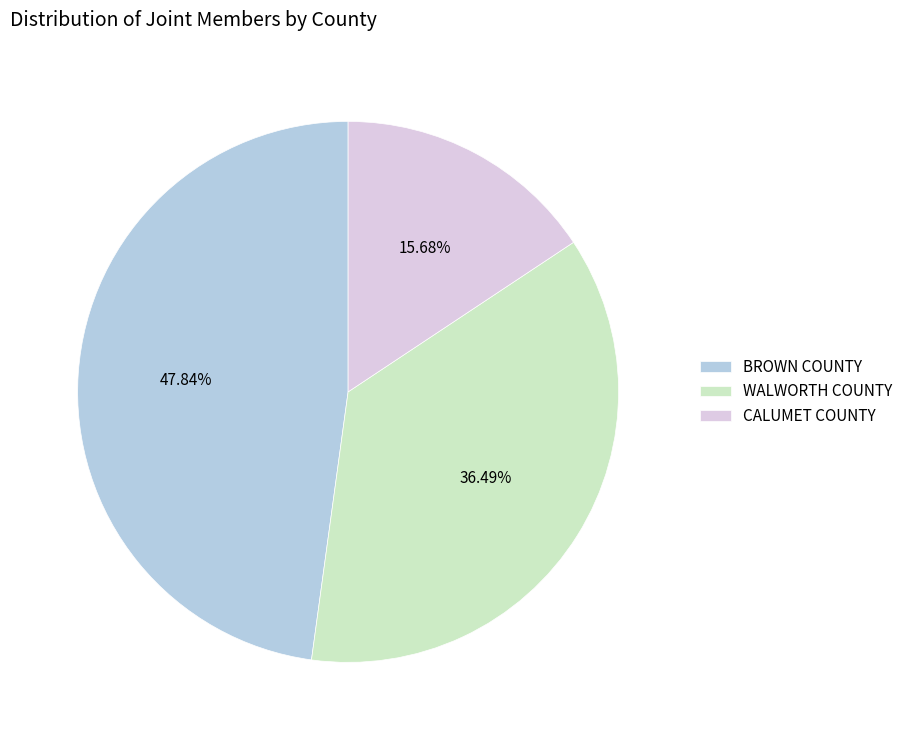

How many segments does this pie chart have?

3